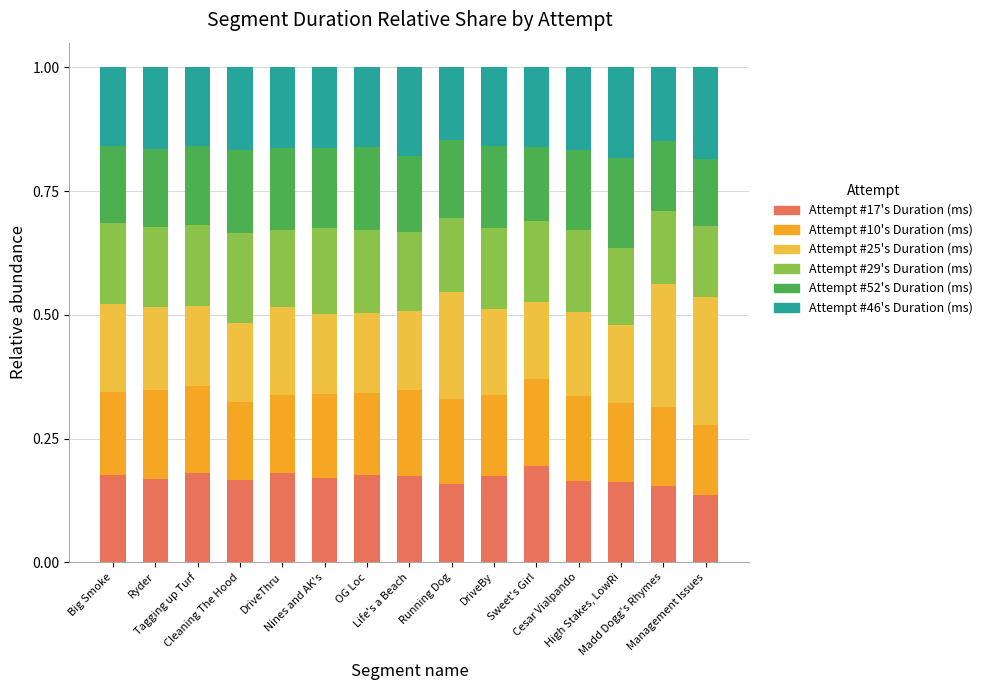

What is the total value across all series at DriveBy?

1.0